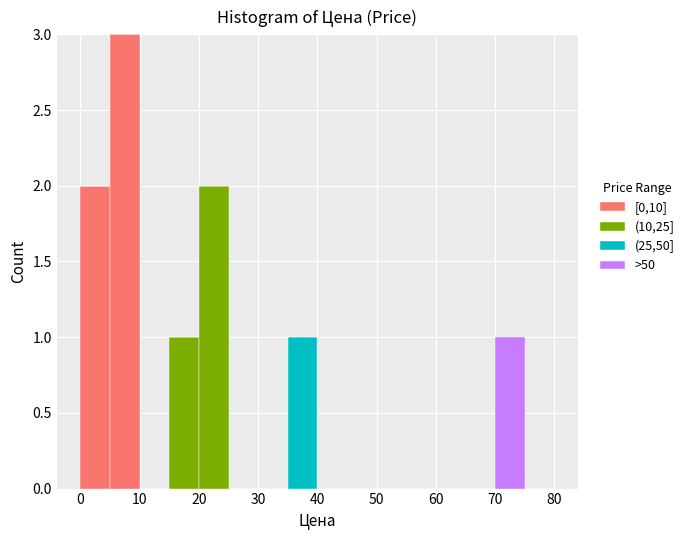

What is the total height of the stacked bar covering 35 to 40 on the x-axis? The values are not printed on the chart, so give them approximately, as read against the axis.

1